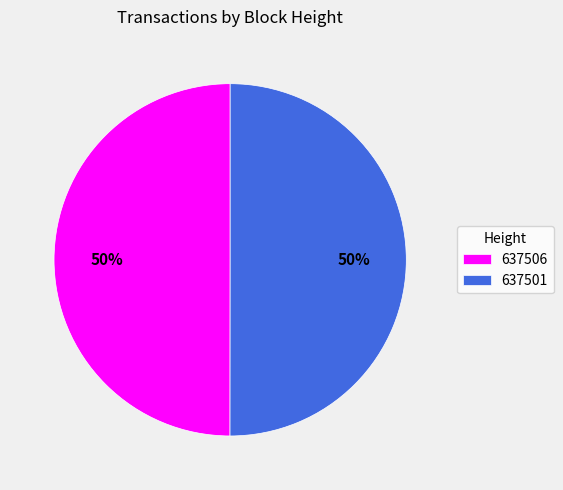

Approximately how many times larger is the value at 637501 compared to 637506?

1.0